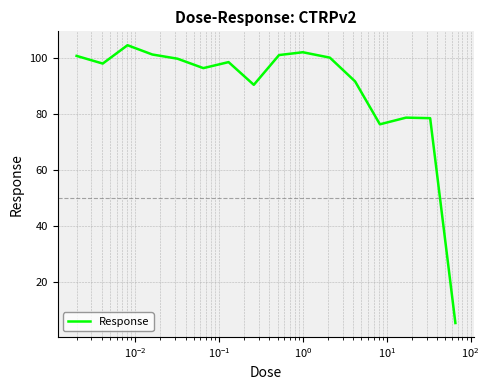

What is the difference between the maximum and minimum values?

98.9